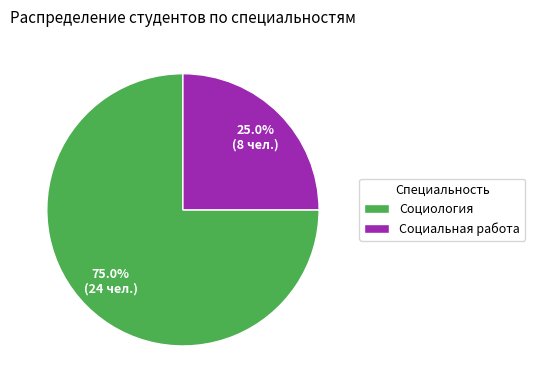

Is the sum of Социология and Социальная работа greater than half?

Yes